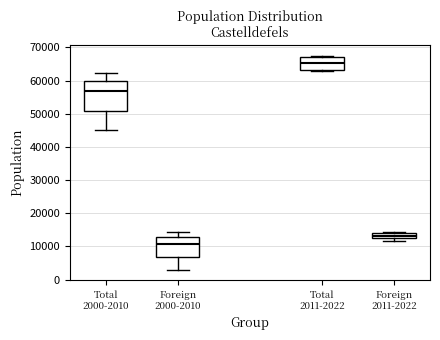

Which box's median line is the highest?

Total 2011-2022